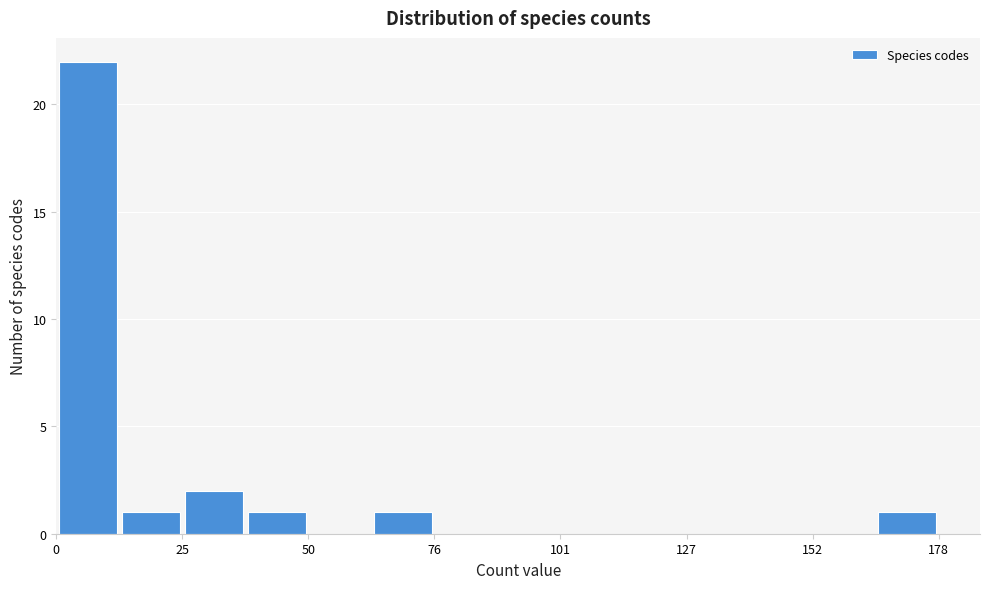

Read against the x-axis, roughly where is the centre of the tallest bar?

5